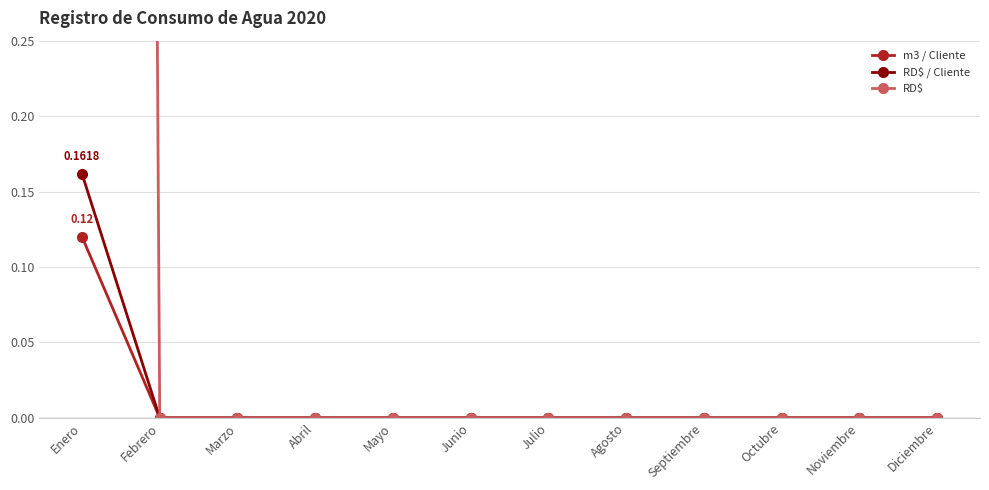

Is it true that RD$ / Cliente equals 0.0 at Septiembre?

True